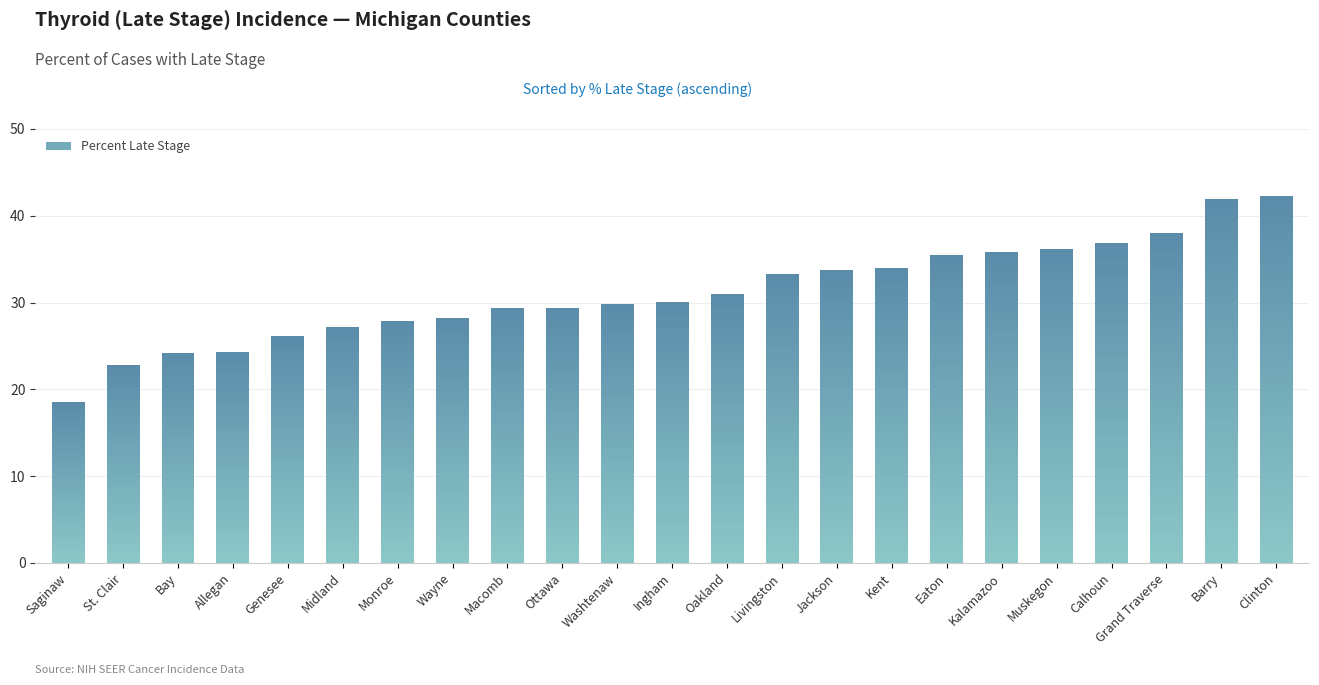

What is the difference between the maximum and minimum values?

23.8